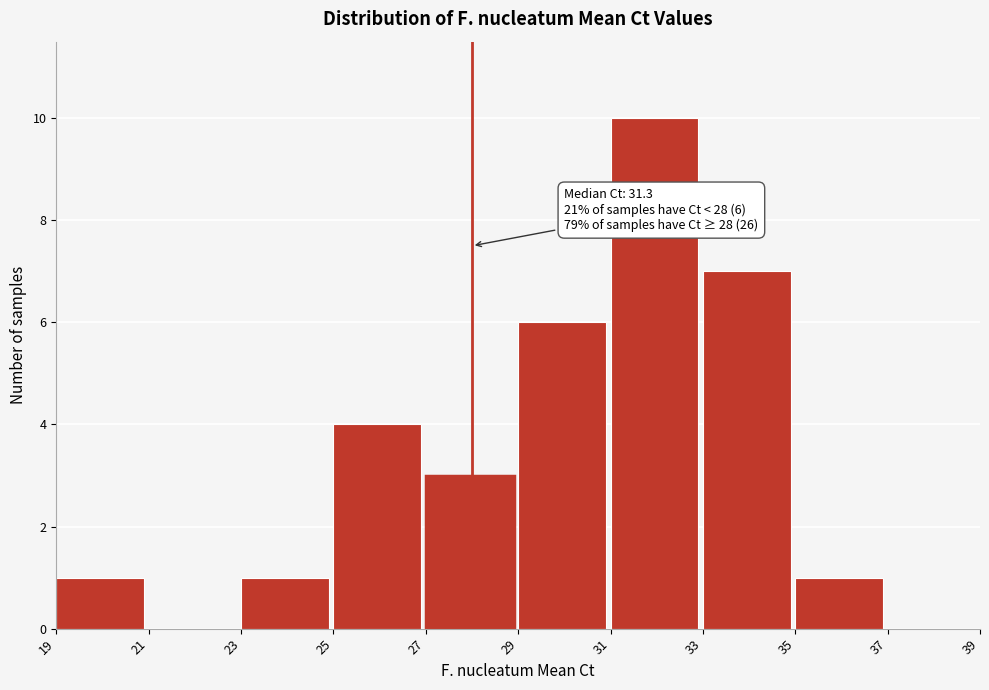

Which range on the x-axis has the tallest bar?

31 to 33